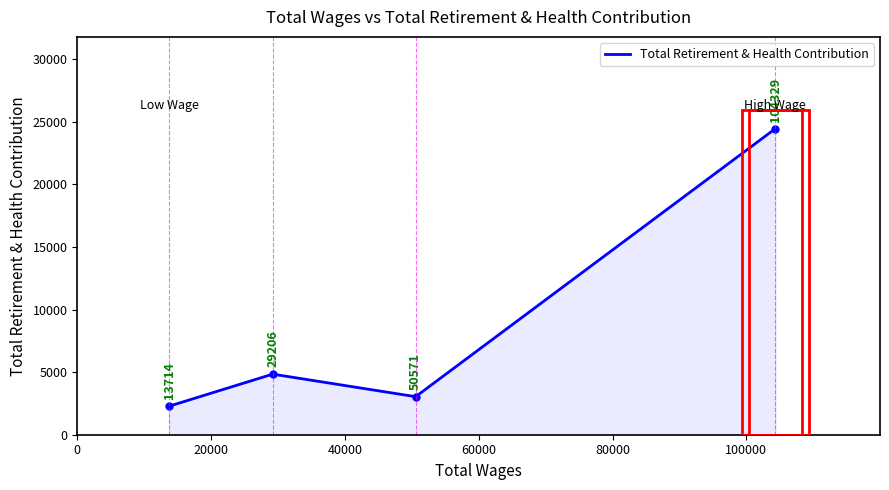

What is the minimum value shown in the chart?

2278